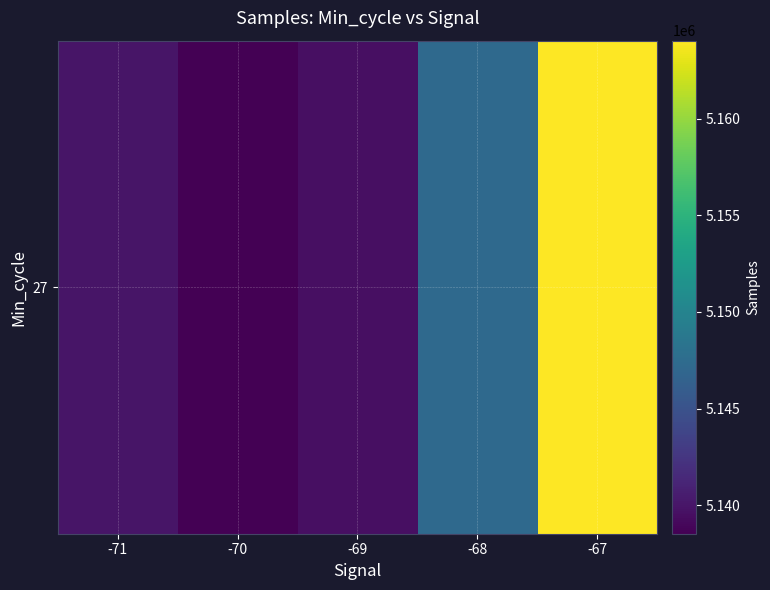

Which label corresponds to the smallest value in the chart?

-70